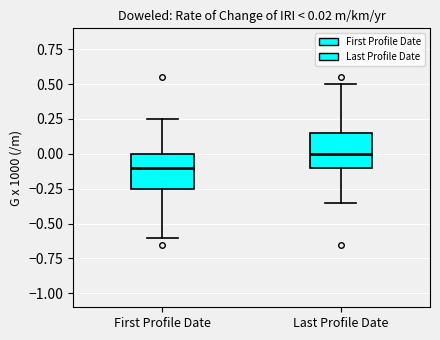

Which box's median line is the highest?

Last Profile Date